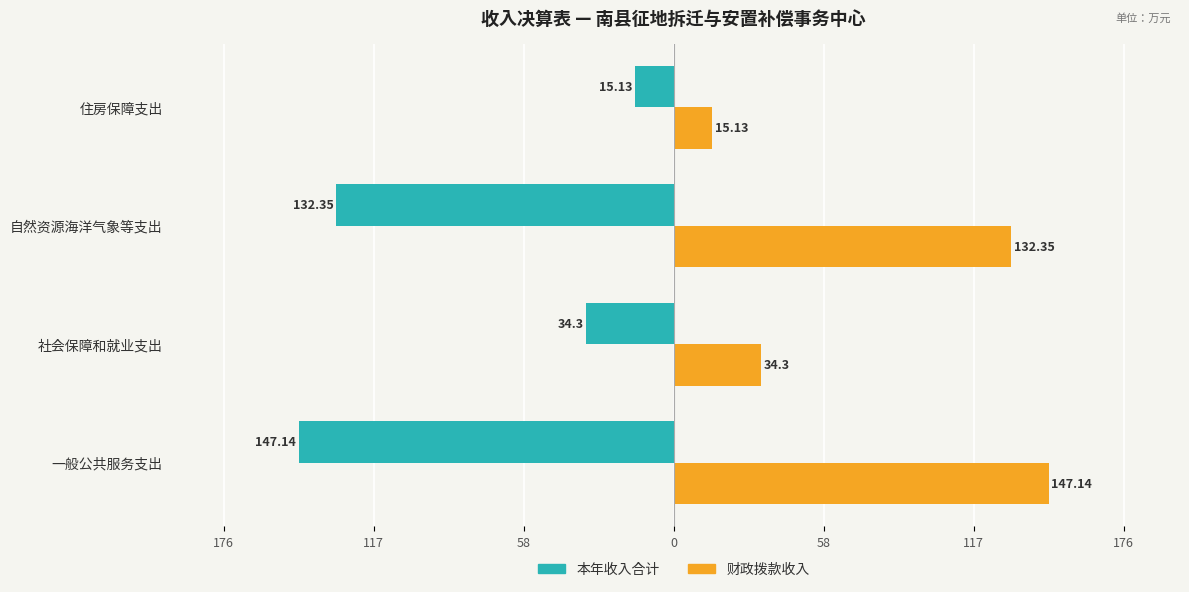

Which series has the largest total across all categories?

财政拨款收入